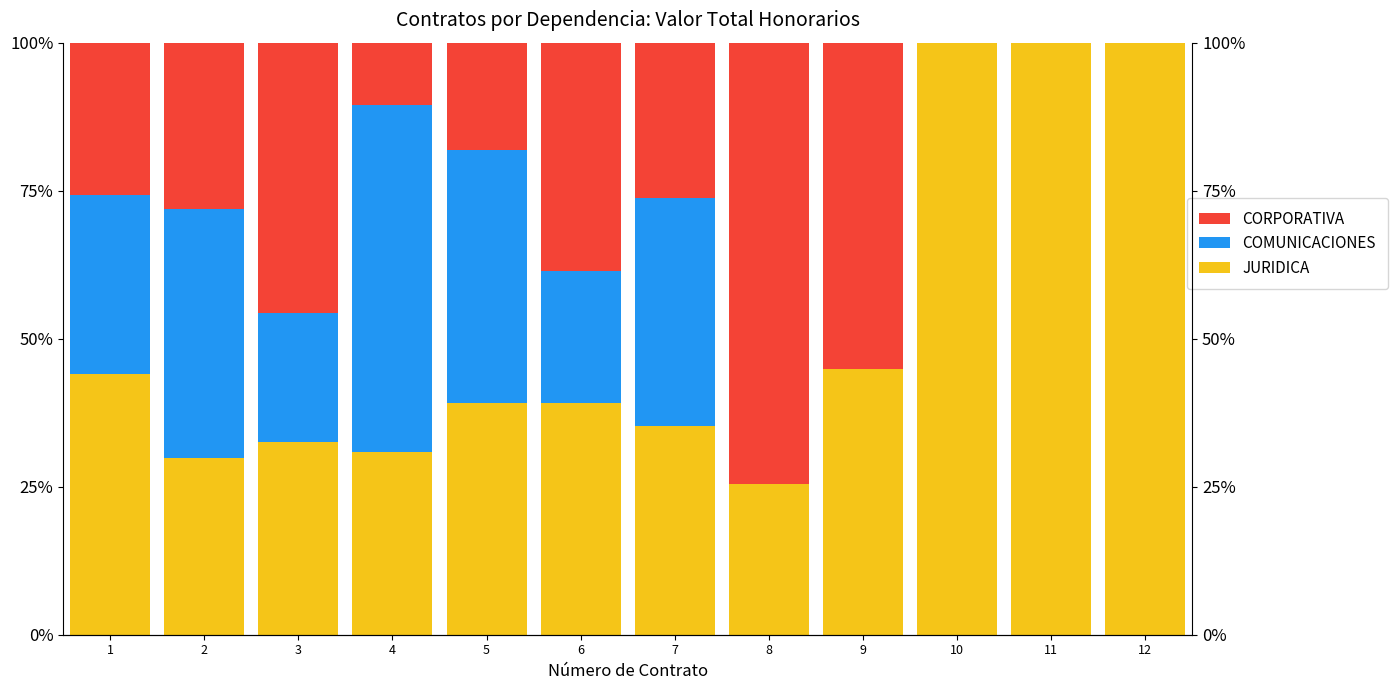

True or false: JURIDICA has a value of 30.9 at 4.

True